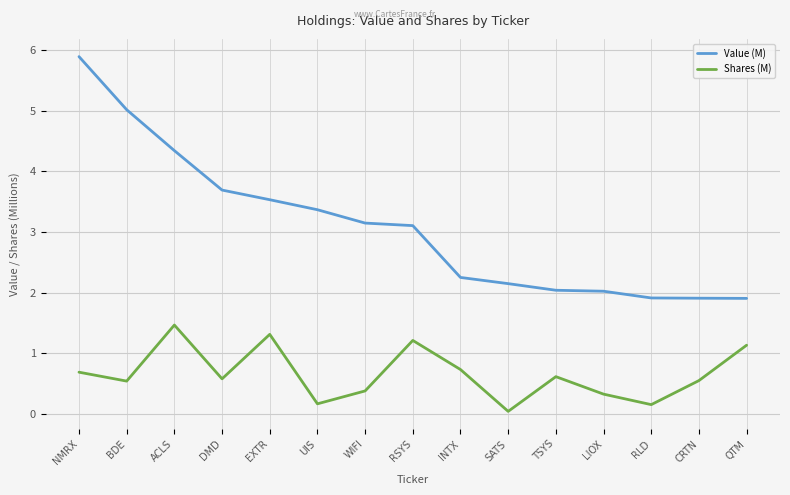

What position from the right is QTM?

1